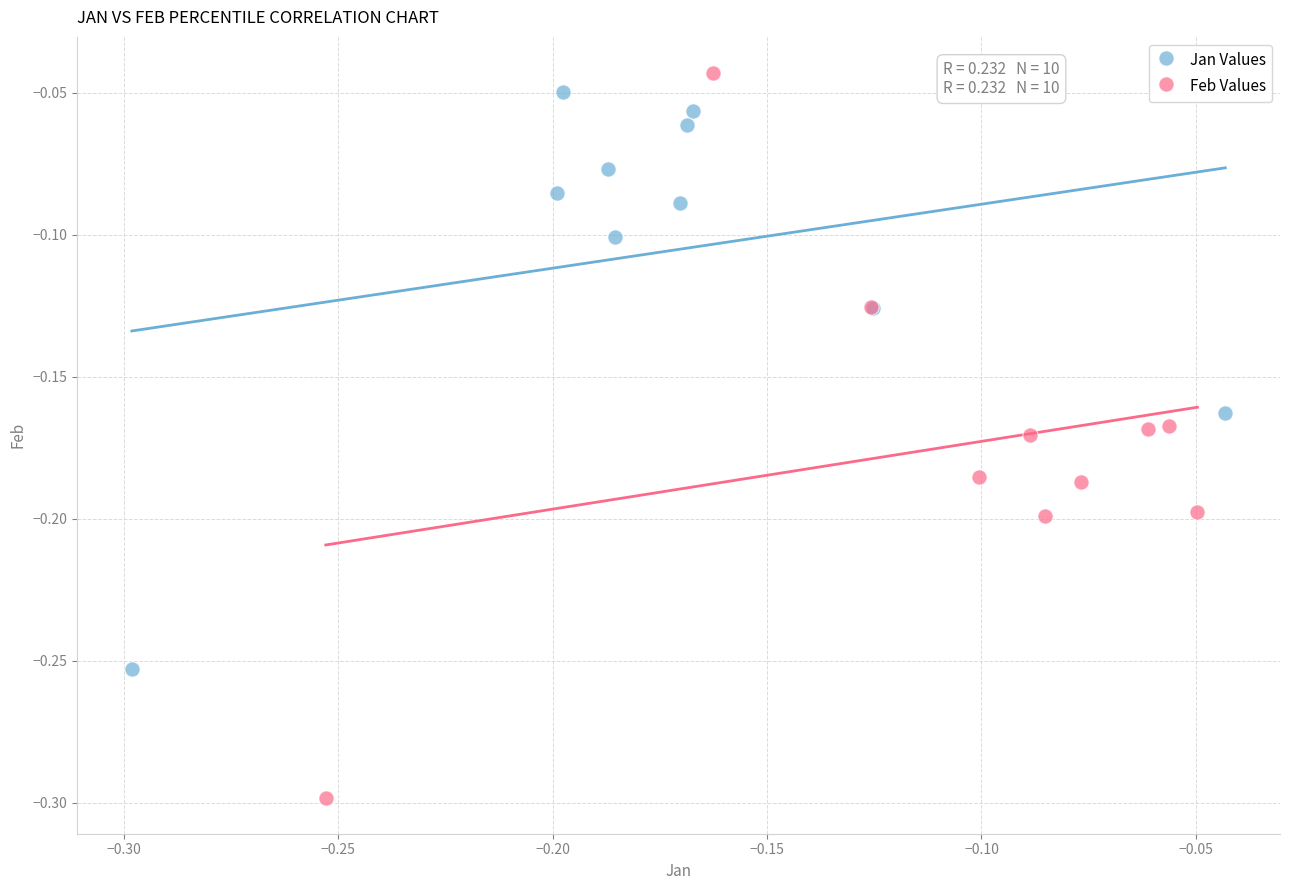

Which series has the widest spread of Y values?

Feb Values